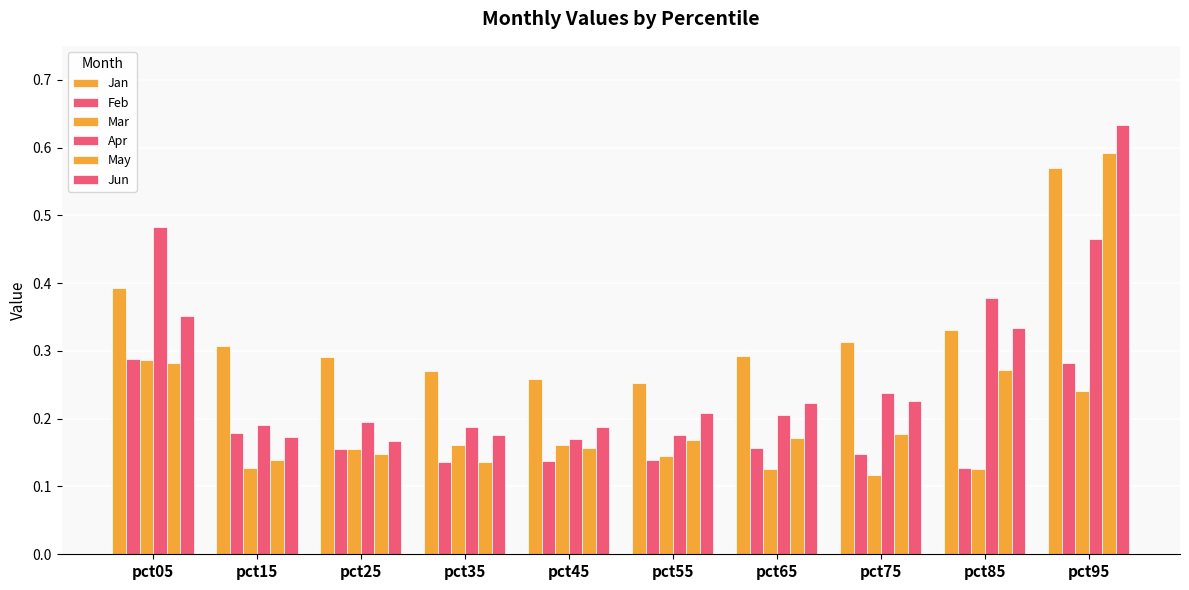

Rank the series by their maximum value, from lowest to highest.

Mar, Feb, Apr, Jan, May, Jun